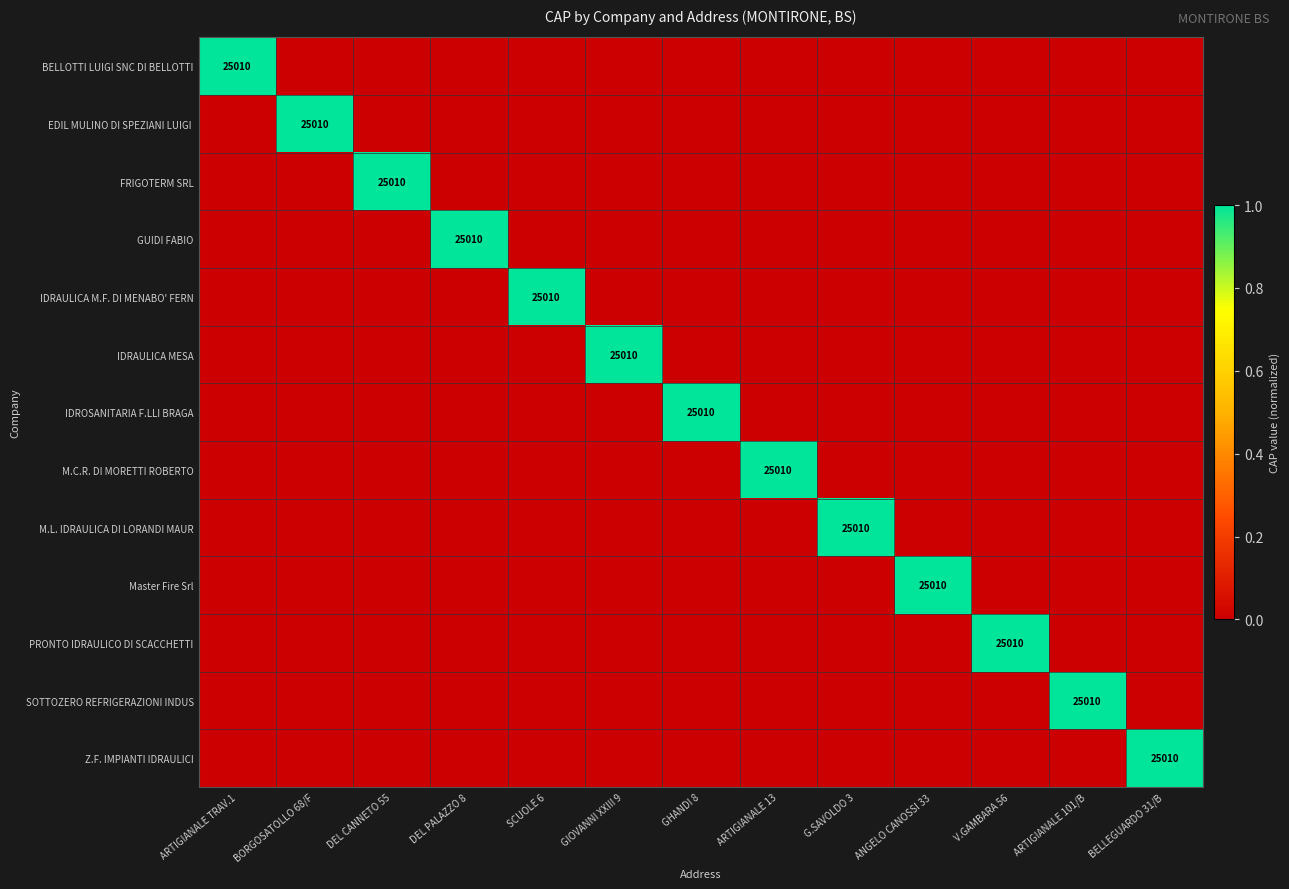

The PRONTO IDRAULICO DI SCACCHETTI series shows 25010 at V.GAMBARA 56. True or false?

True